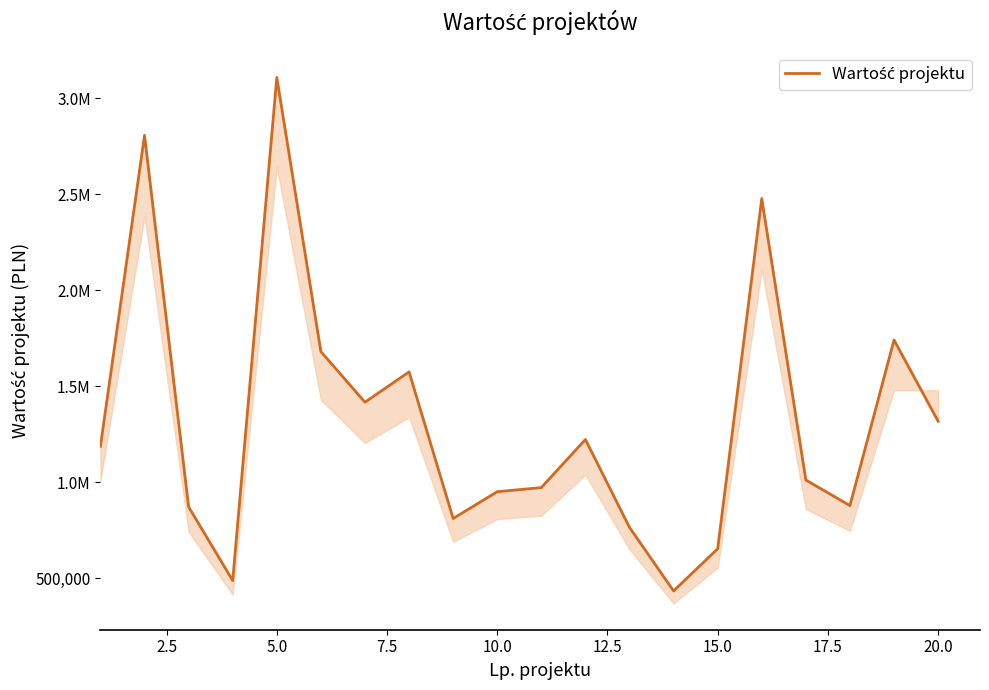

What is the minimum value shown in the chart?

433300.0